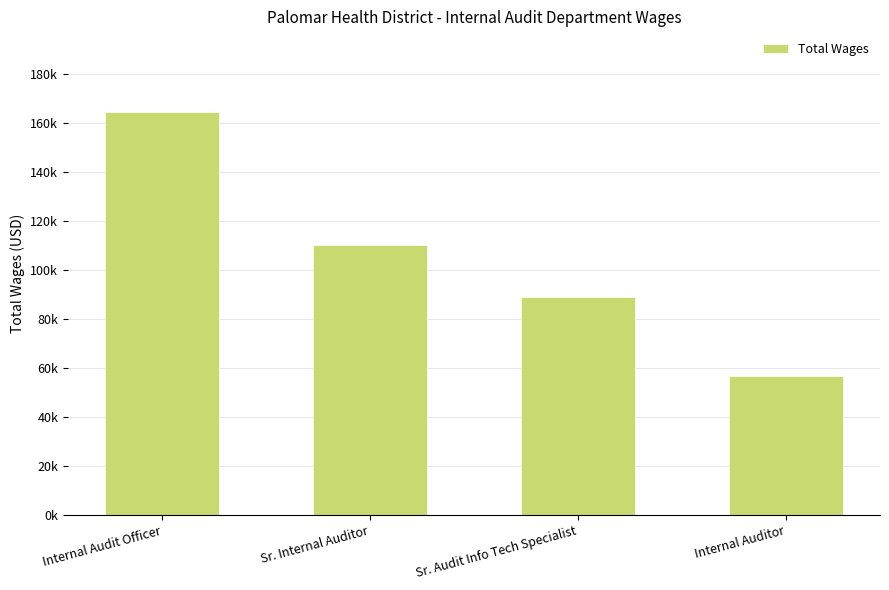

Rank the categories by value from lowest to highest.

Internal Auditor, Sr. Audit Info Tech Specialist, Sr. Internal Auditor, Internal Audit Officer